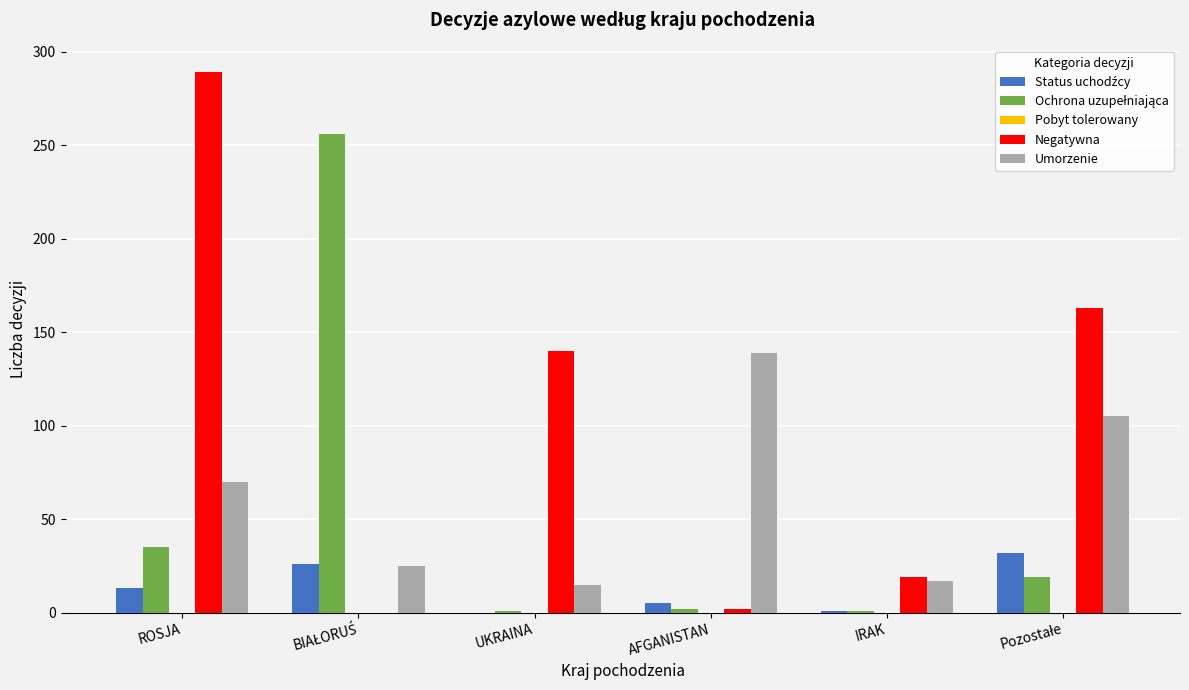

How many data points does each series have?

6